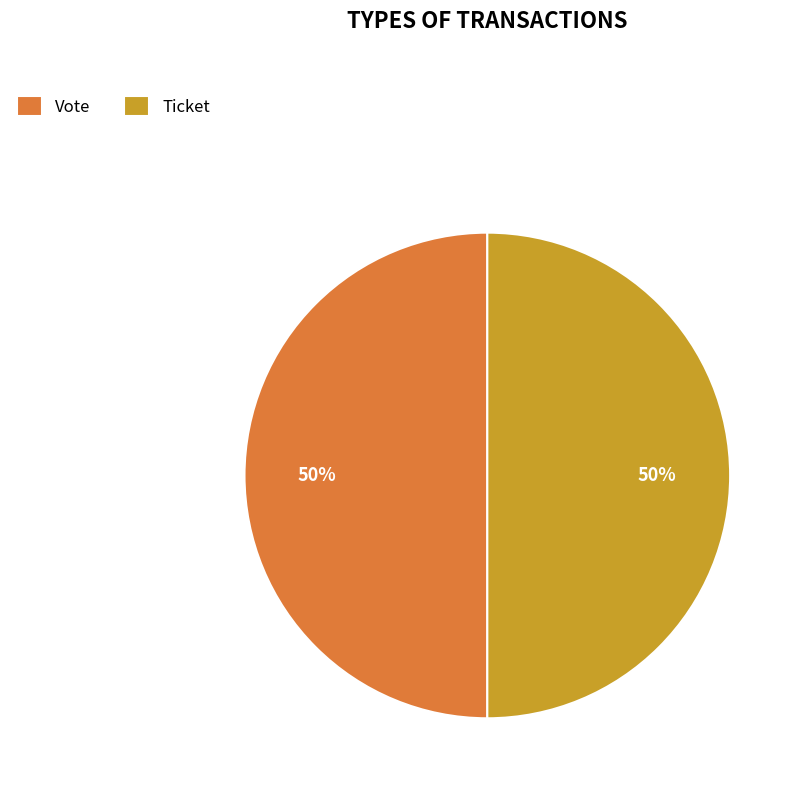

Count the number of slices in the pie.

2